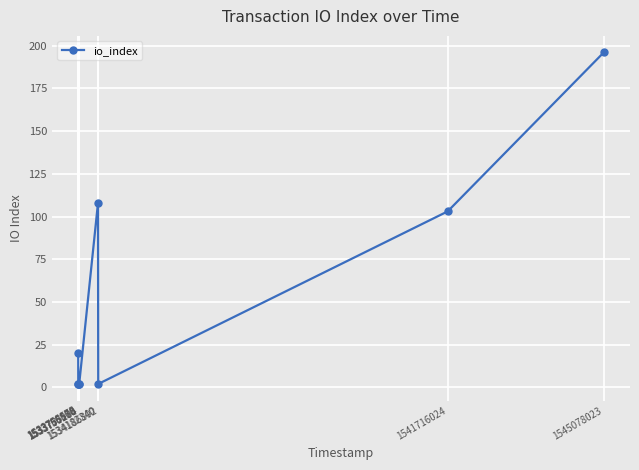

Reading left to right, transcribe all the data shown in this chart.

20	2	2	2	2	108	2	103	196